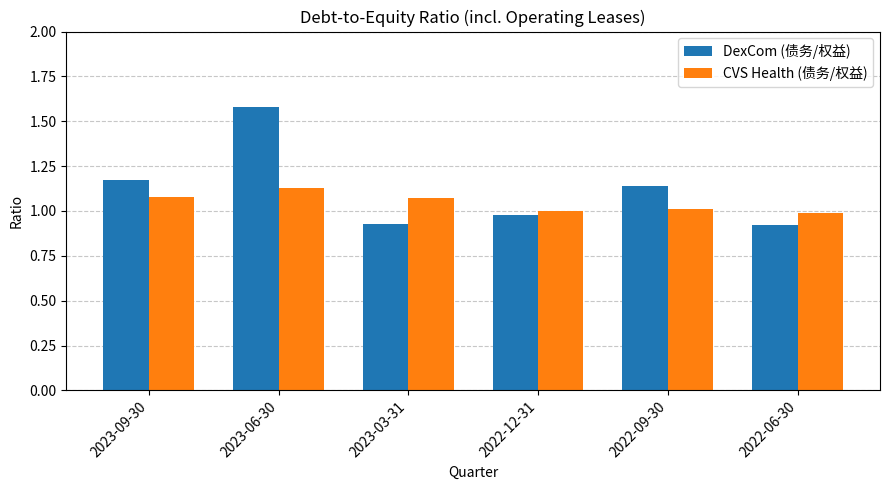

Is it true that DexCom (债务/权益) equals 0.7 at 2022-09-30?

False